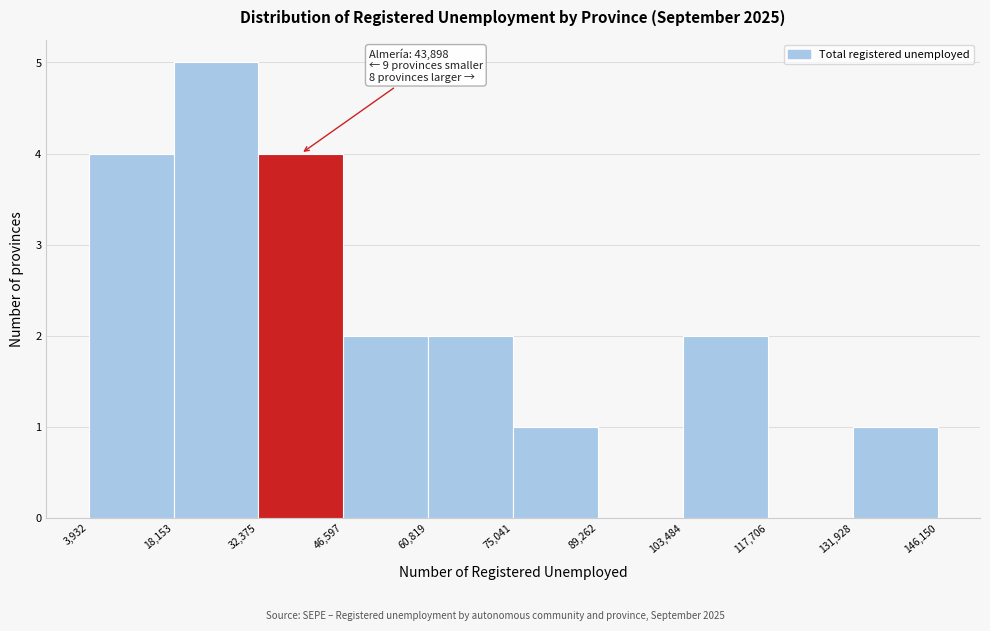

Over which range of the x-axis is the bar tallest?

18,153 to 32,375